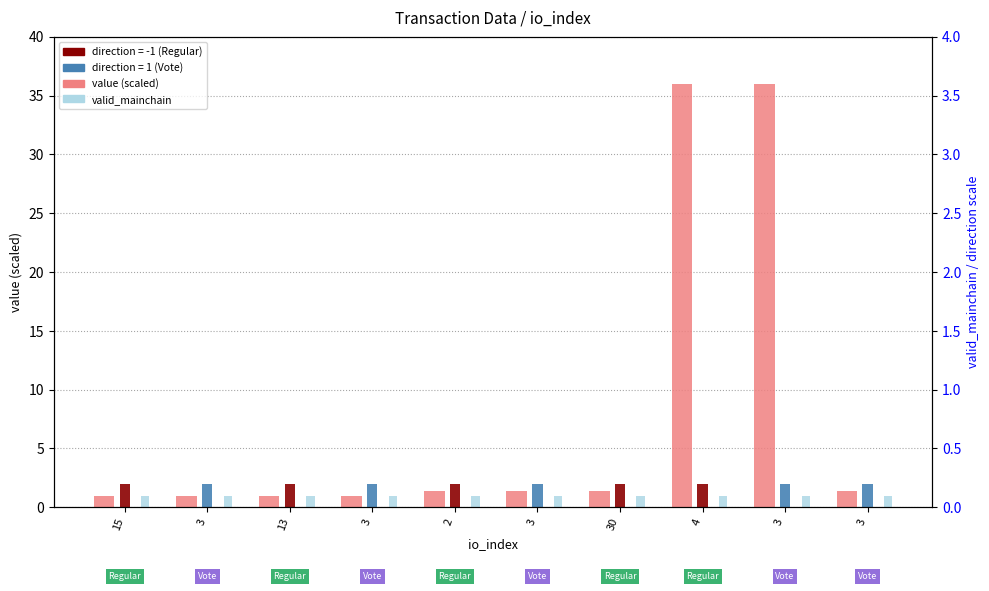

What is the maximum value for direction?

2.0